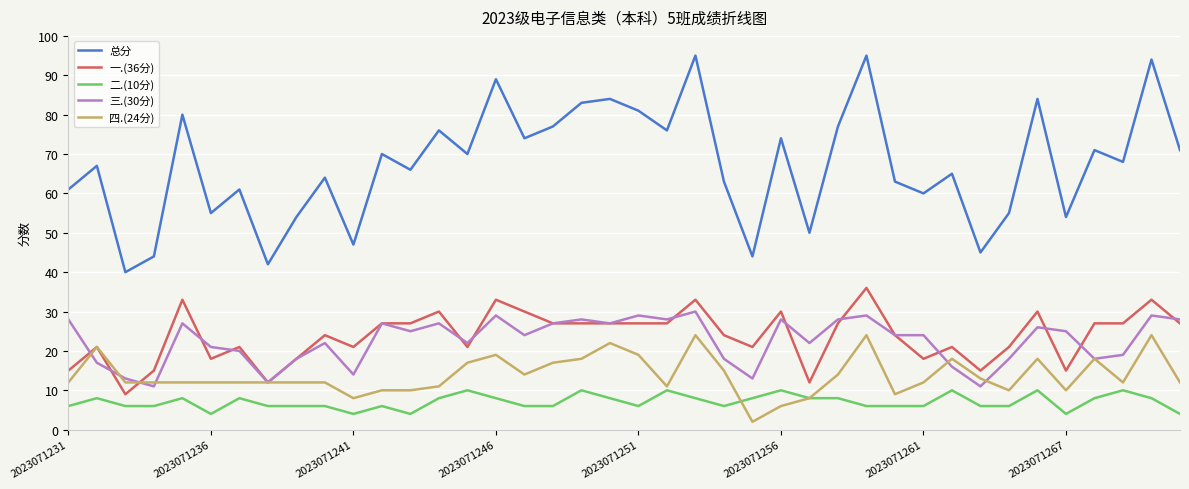

What are all the series names shown in the legend?

总分, 一.(36分), 二.(10分), 三.(30分), 四.(24分)